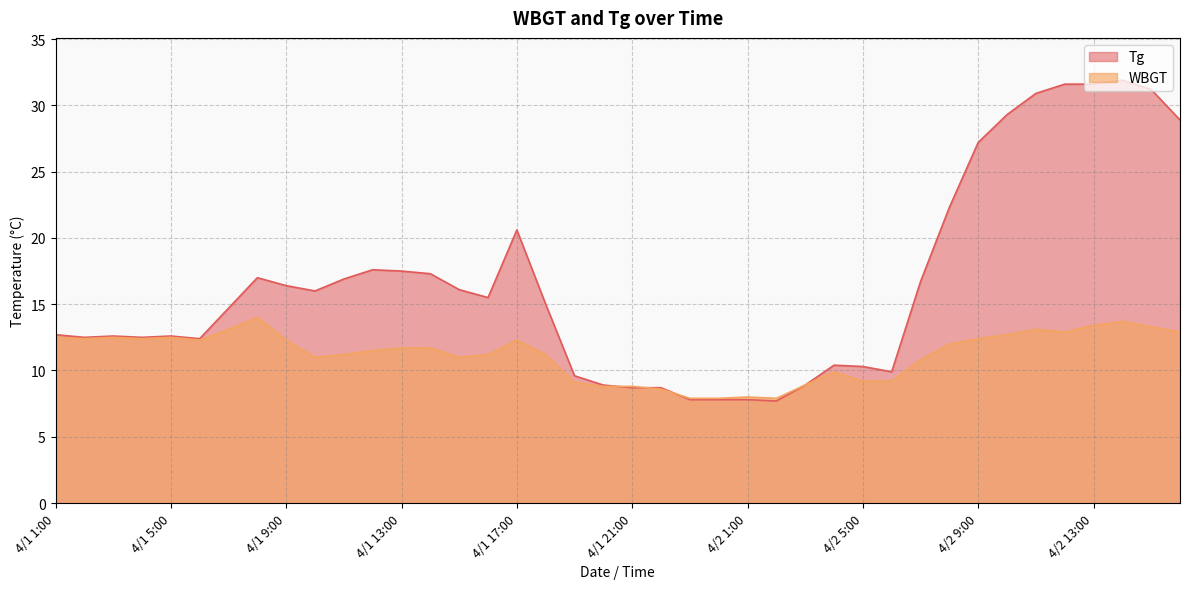

What is the value of the Tg point at the 31st from the left?

16.7